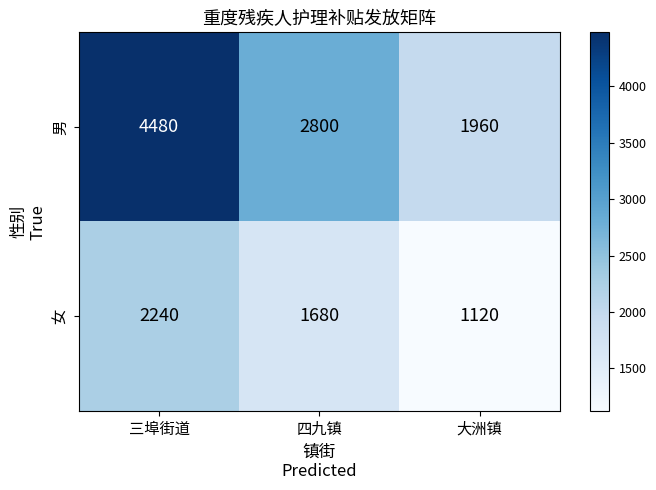

Which category has the lowest value across all series?

大洲镇